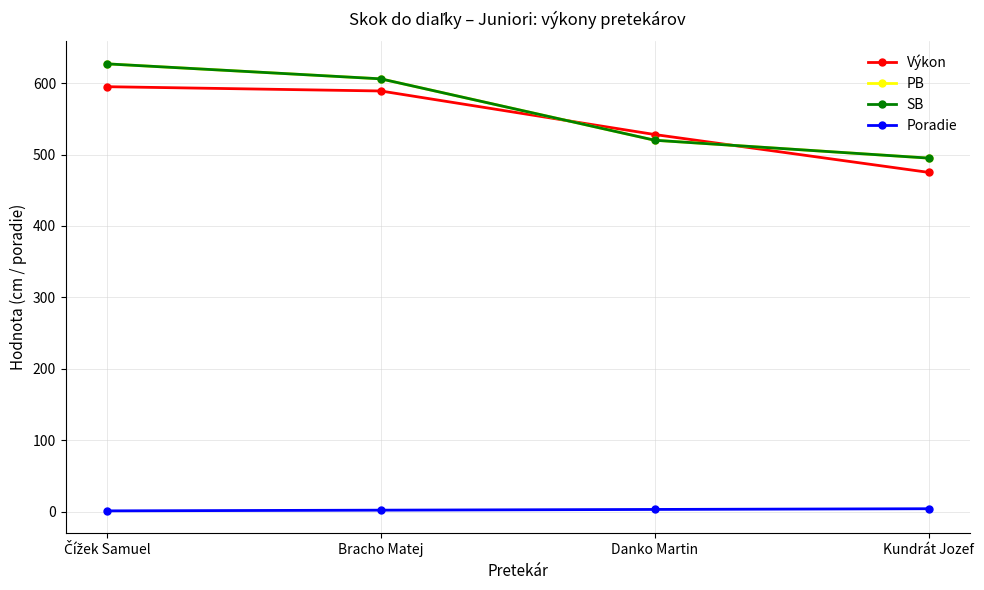

Does the chart have visible grid lines?

Yes